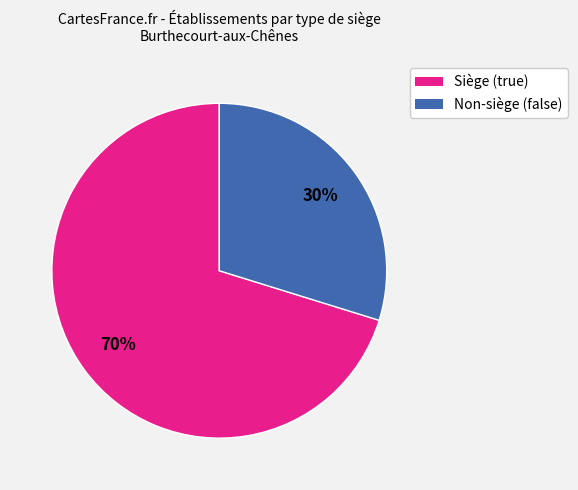

To the nearest percent, what is the difference between the largest and smallest slice percentages?

40%